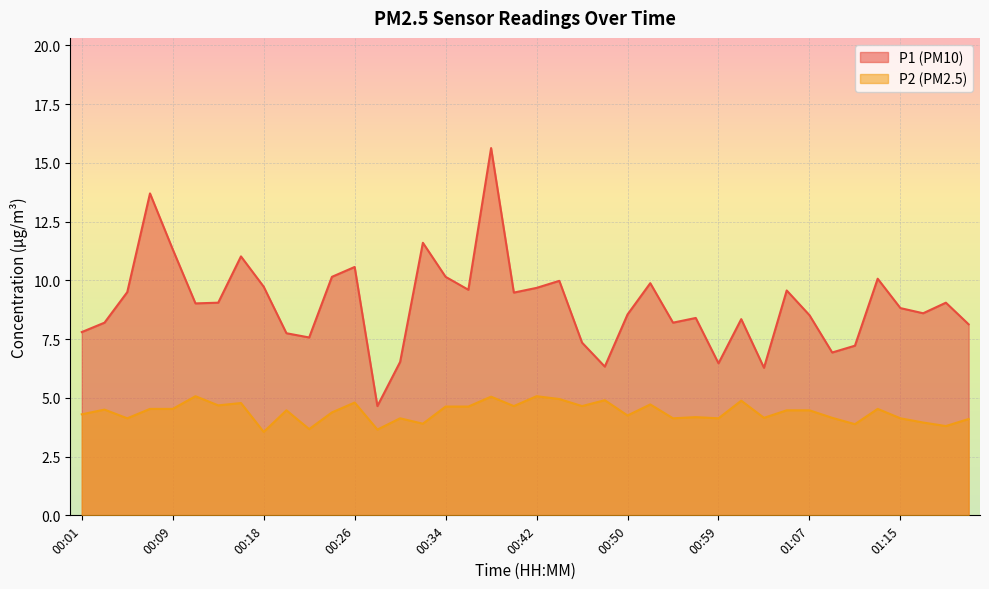

What is the value of the P2 point at the 32nd from the left?

4.5